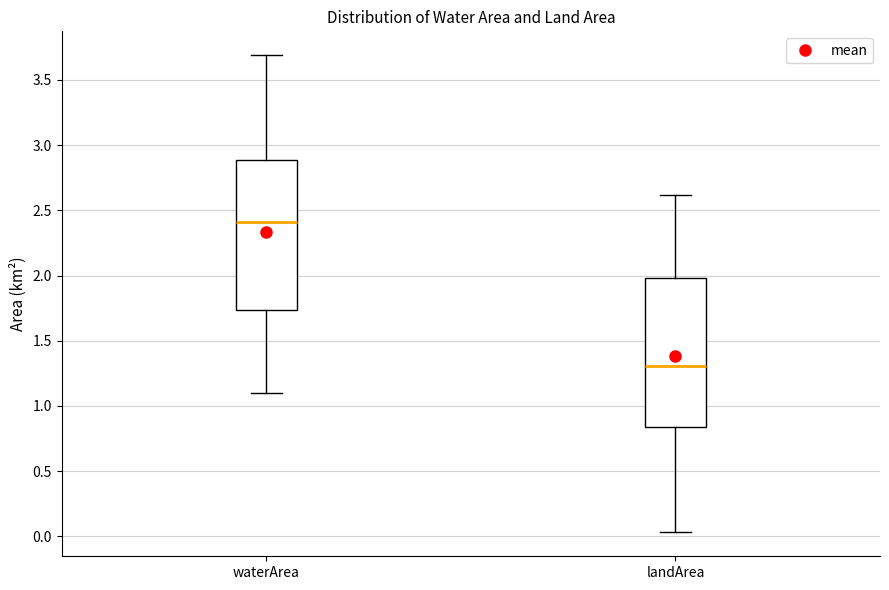

Where does the upper whisker of the box for landArea end on the y-axis? The values are not printed on the chart, so give them approximately, as read against the axis.

2.60